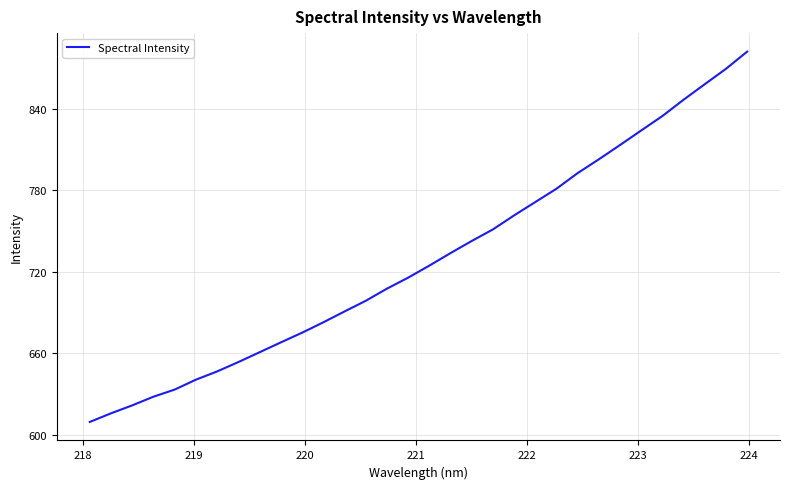

What is the greatest value displayed?

882.1